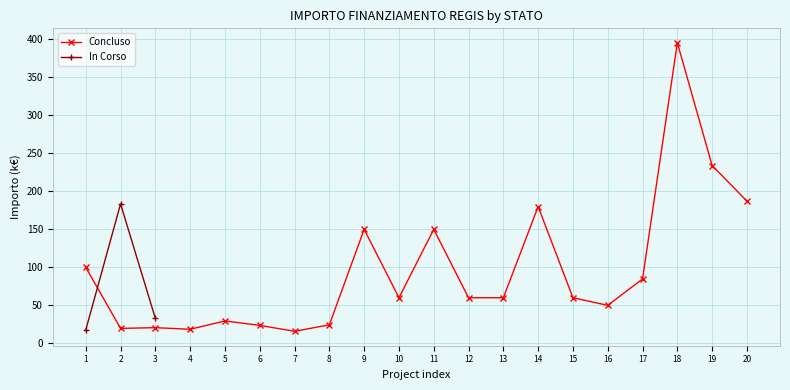

What is the average value?

78.0